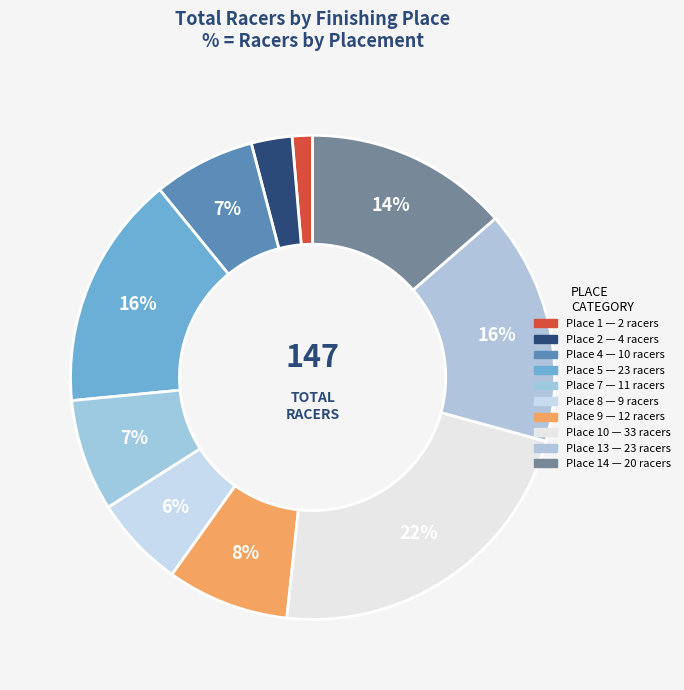

How many segments does this pie chart have?

10